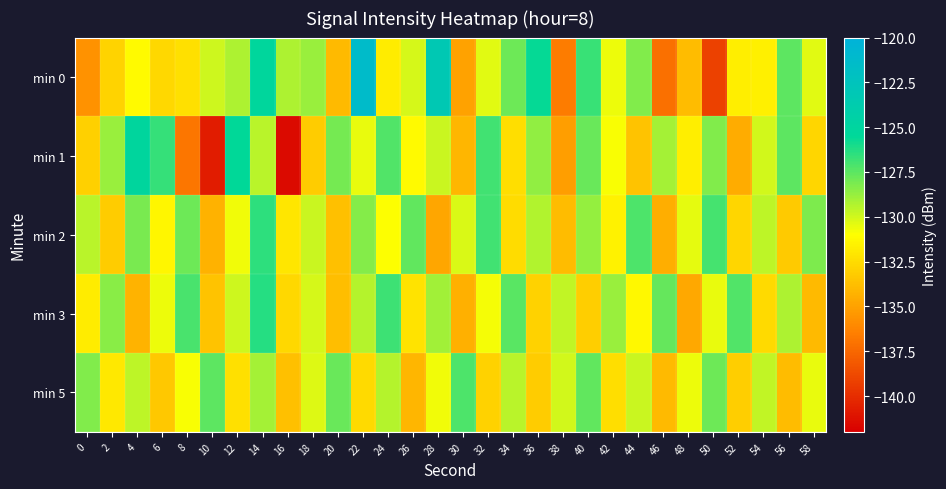

Rank the series at 12 from highest to lowest value.

min 1, min 0, min 3, min 2, min 5